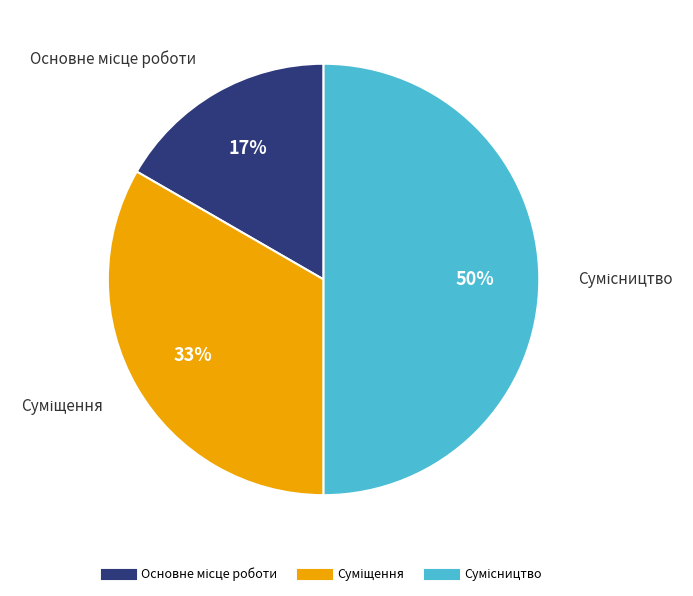

To the nearest percent, what is the average slice percentage?

33%